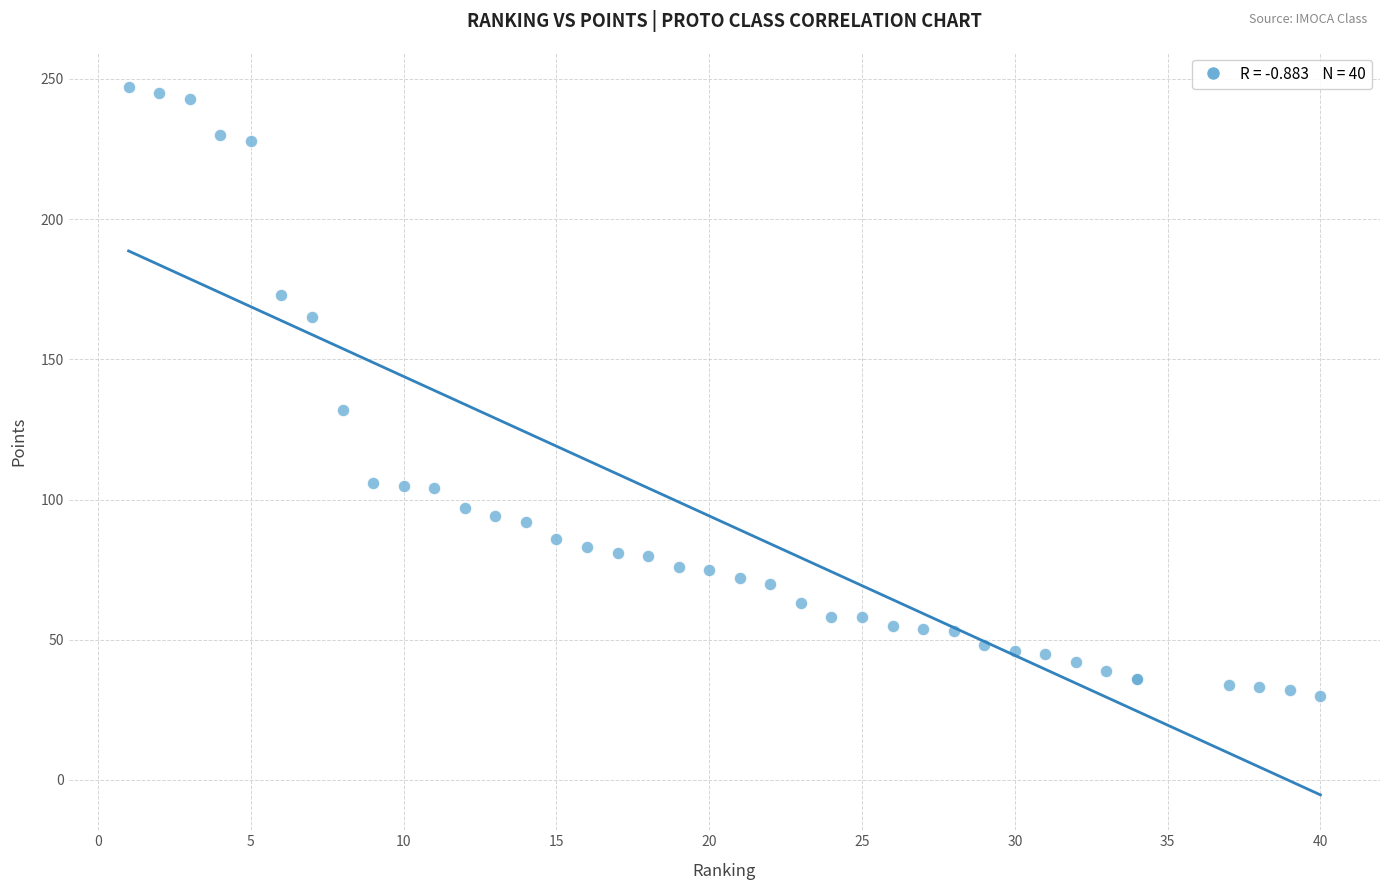

What Y value in the scatter plot is closest to 138?

132